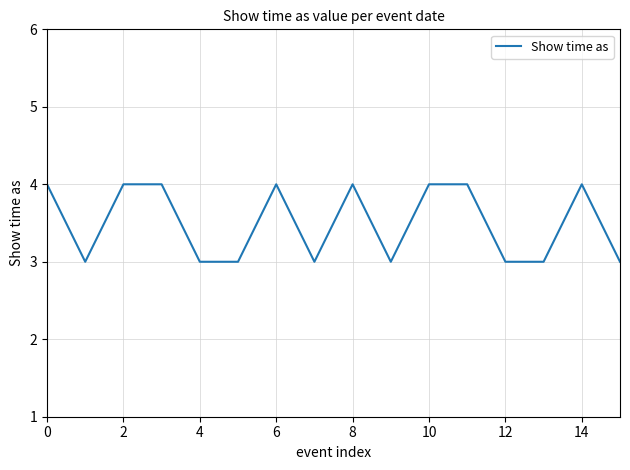

What is the greatest value displayed?

4